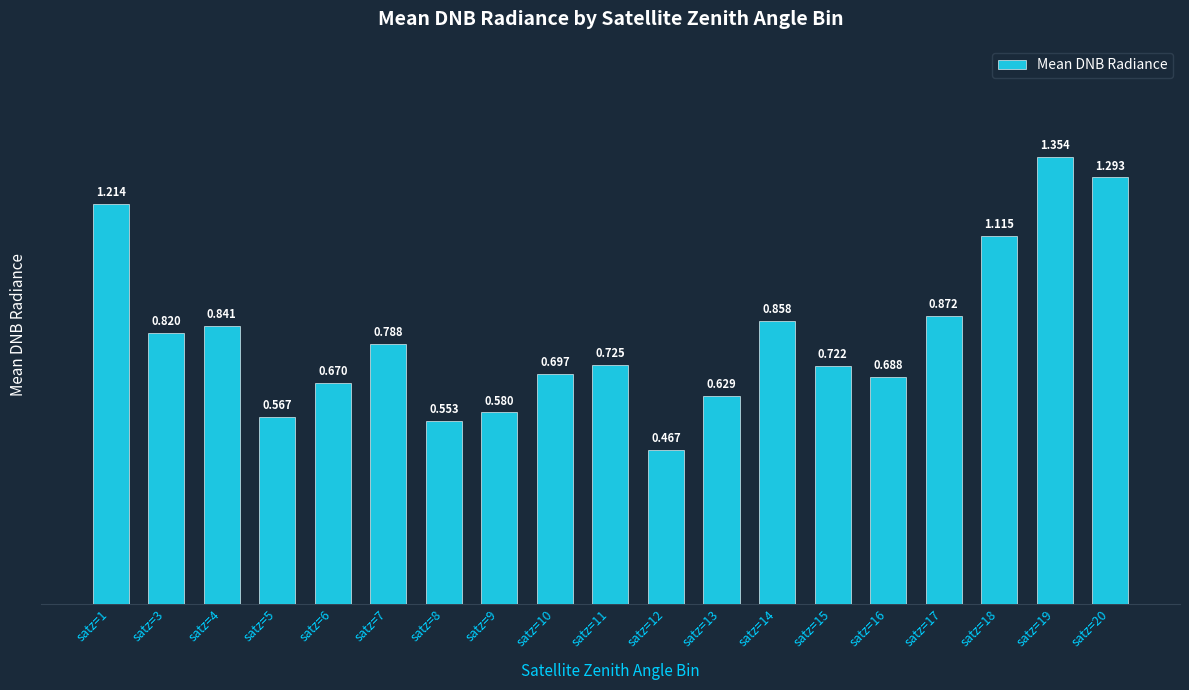

What is the change in value from satz=5 to satz=18?

+0.5